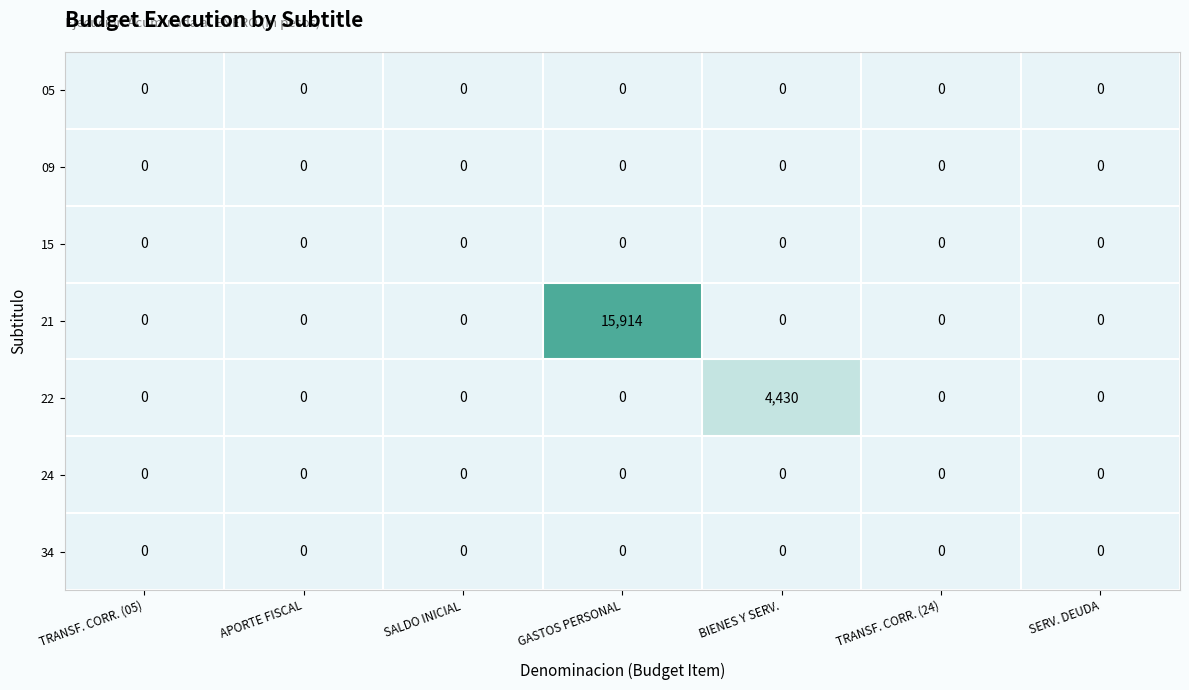

What is the greatest value displayed?

15914